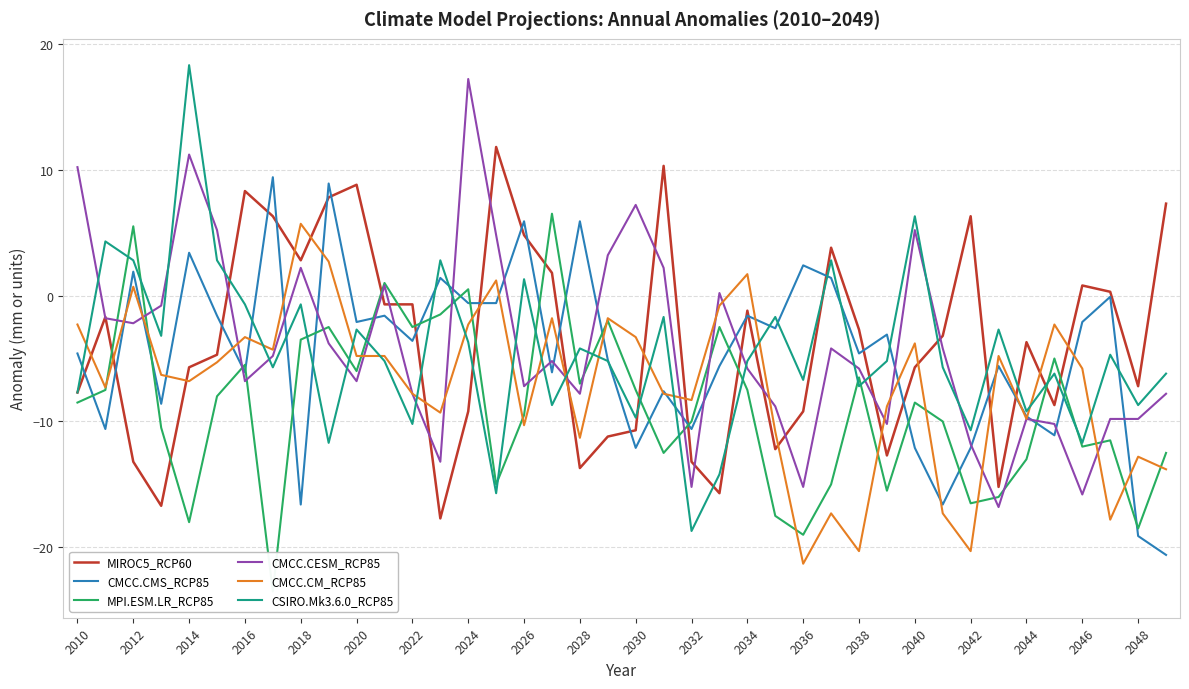

What is the value of the CMCC.CM_RCP85 point at the 24th from the left?

-0.8